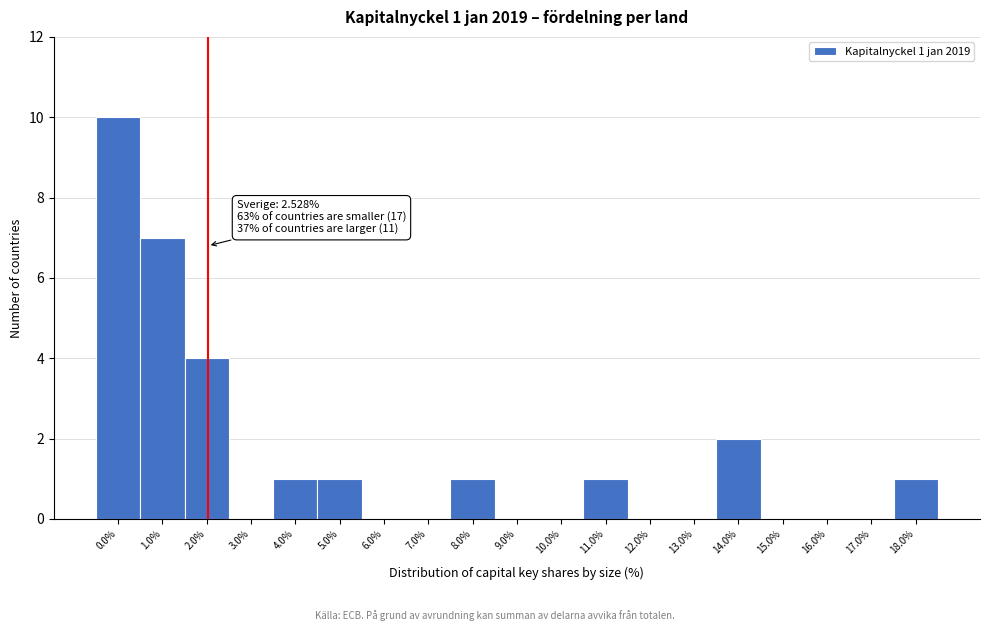

Reading left to right, what are all the values shown in this chart?

0.0%=10	1.0%=7	2.0%=4	3.0%=0	4.0%=1	5.0%=1	6.0%=0	7.0%=0	8.0%=1	9.0%=0	10.0%=0	11.0%=1	12.0%=0	13.0%=0	14.0%=2	15.0%=0	16.0%=0	17.0%=0	18.0%=1